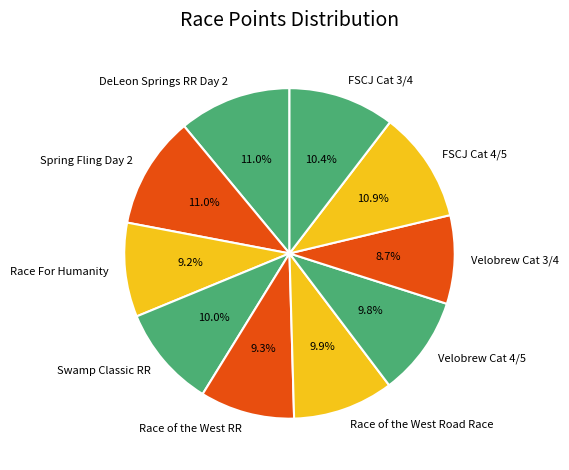

Is it true that Spring Fling Day 2 is 1% of the pie?

False